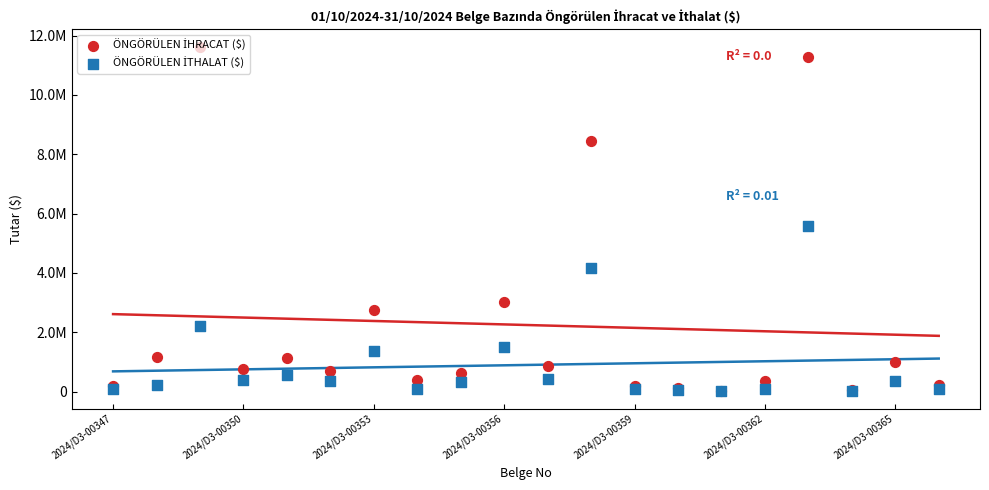

Which series has the largest total across all categories?

ÖNGÖRÜLEN İHRACAT ($)